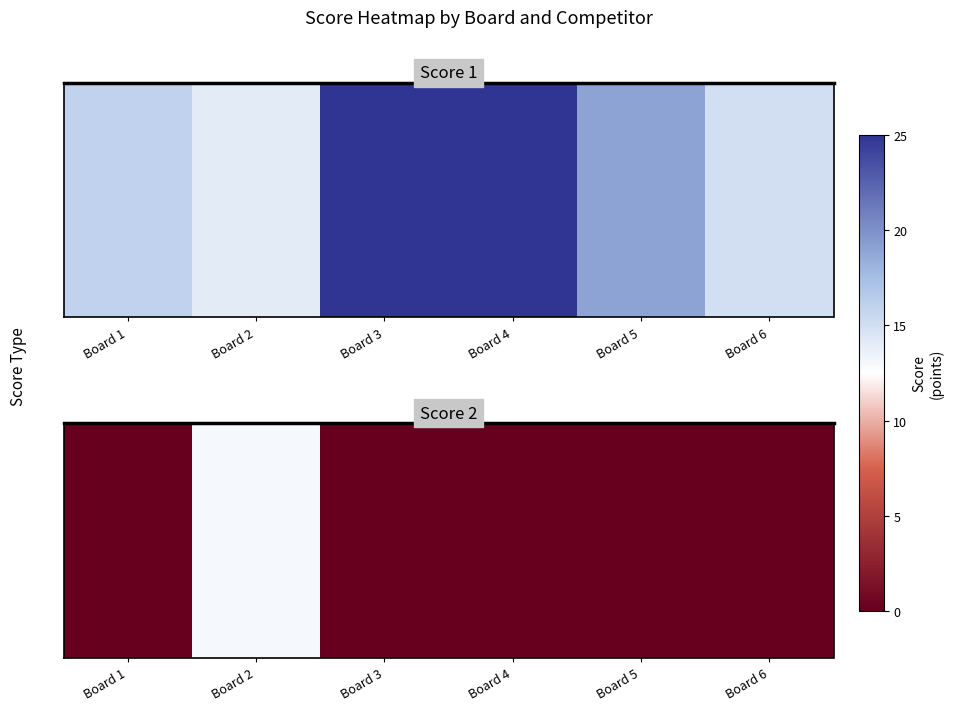

Count the number of values greater than 0.

1